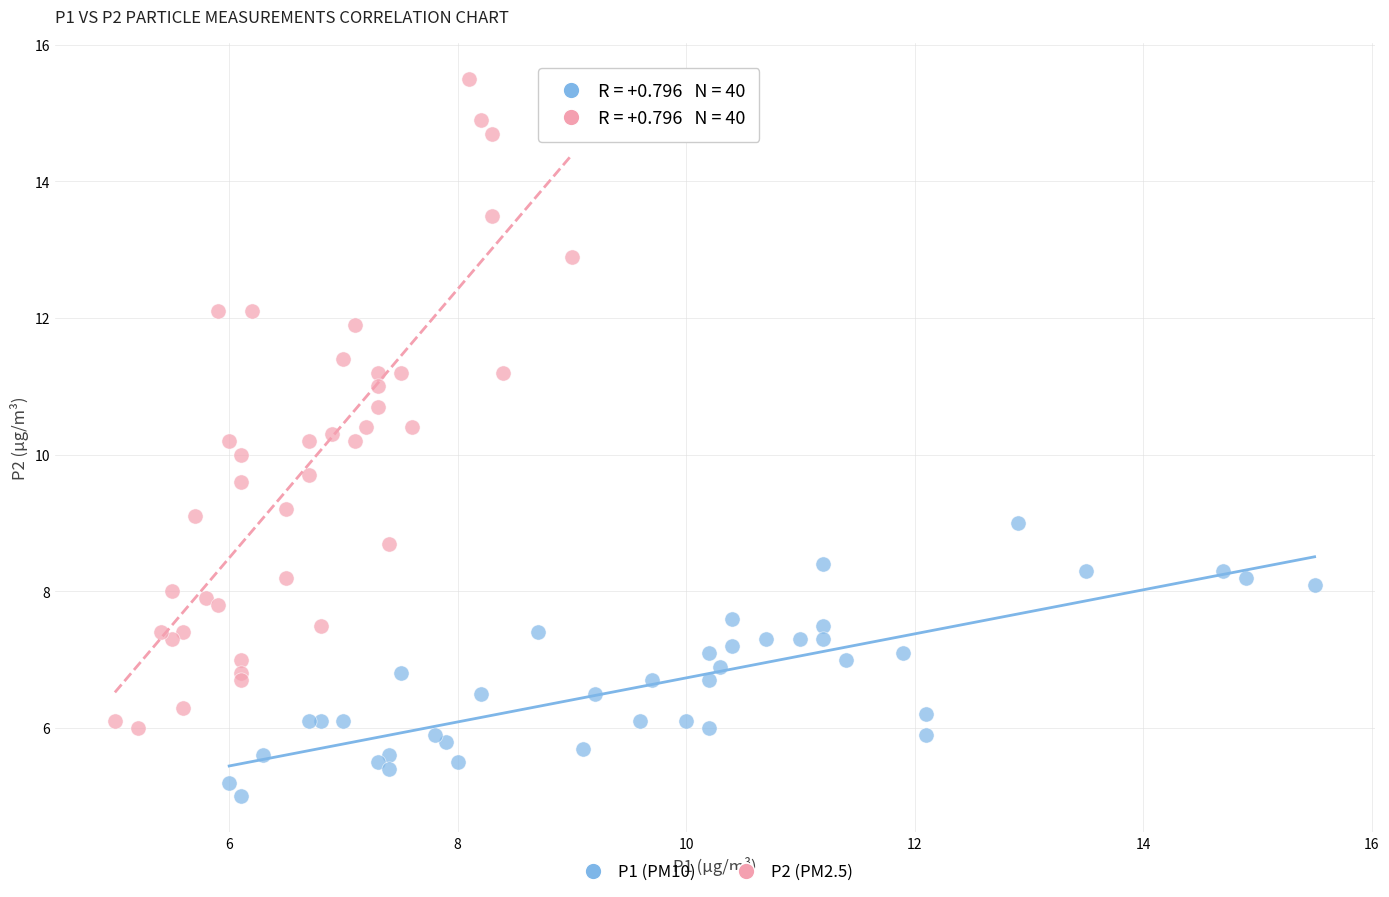

Which series contains the highest Y value?

P2 (PM2.5)